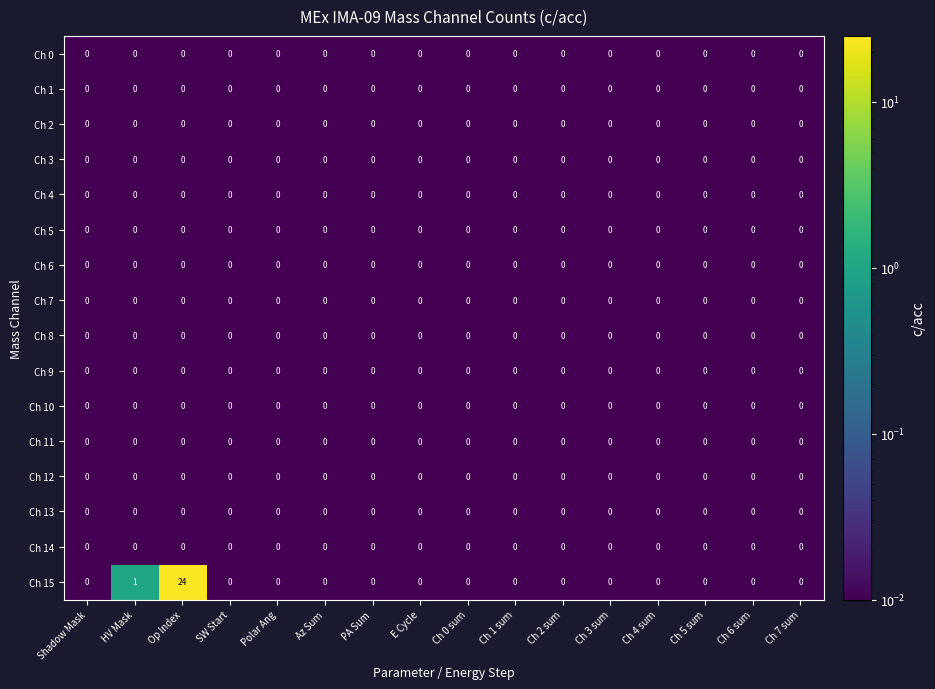

Is it true that Ch 11 equals 0 at Ch 7 sum?

True